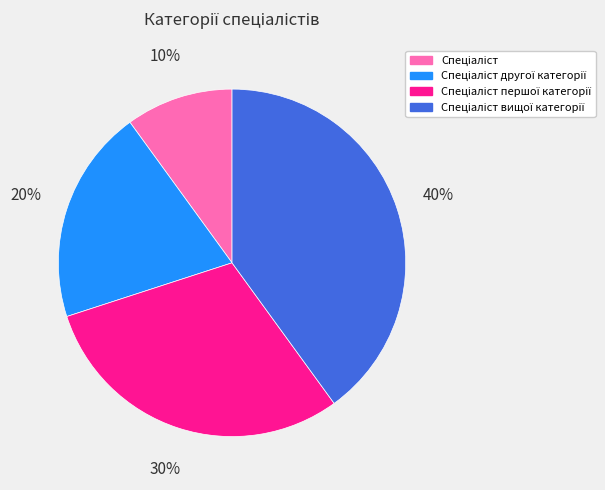

Does any single category account for the majority?

No